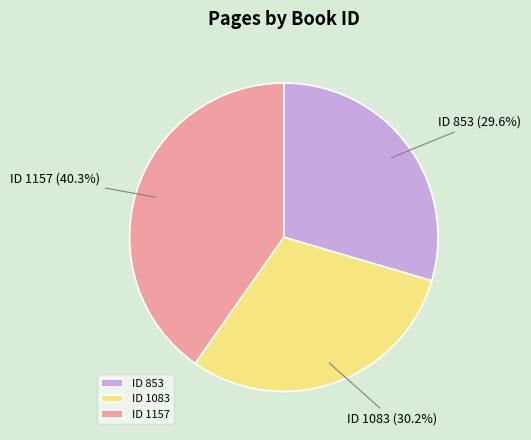

Combined, what portion of the pie is ID 1157 and ID 853?

69.8%